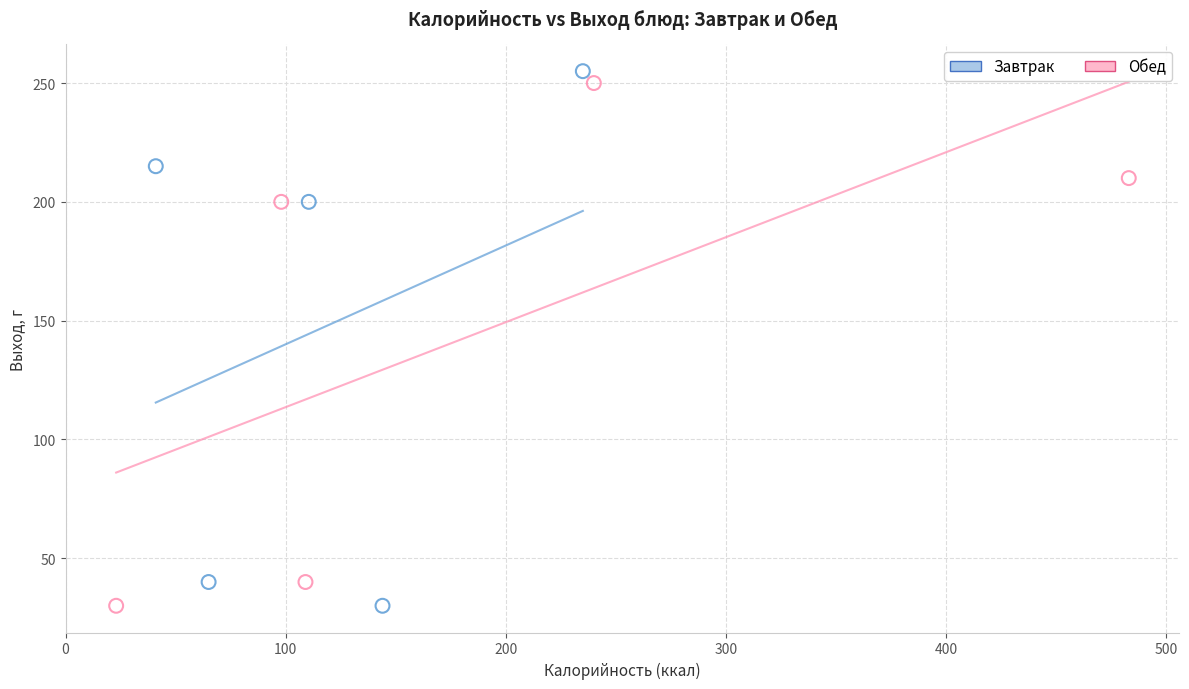

What are all the series names shown in the legend?

Завтрак, Обед